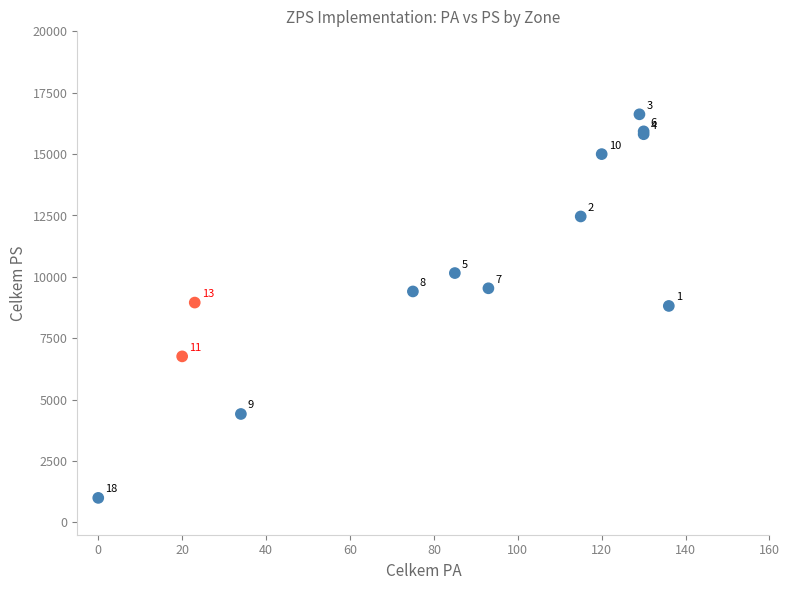

What Y value in the scatter plot is closest to 8810?

8817